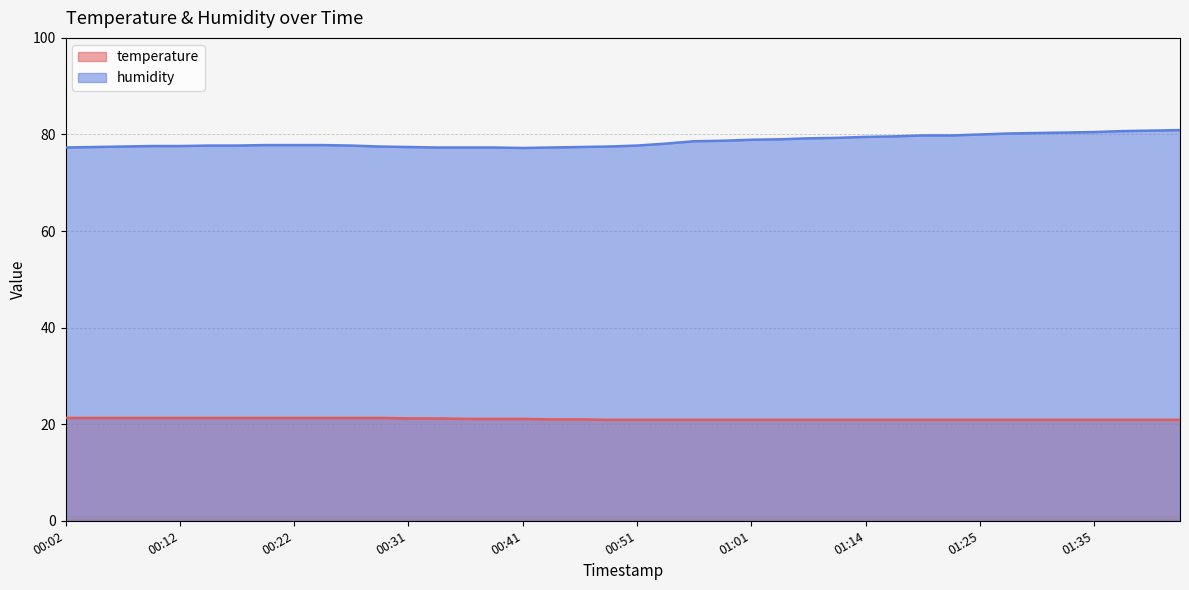

How many lines are shown in the chart?

2